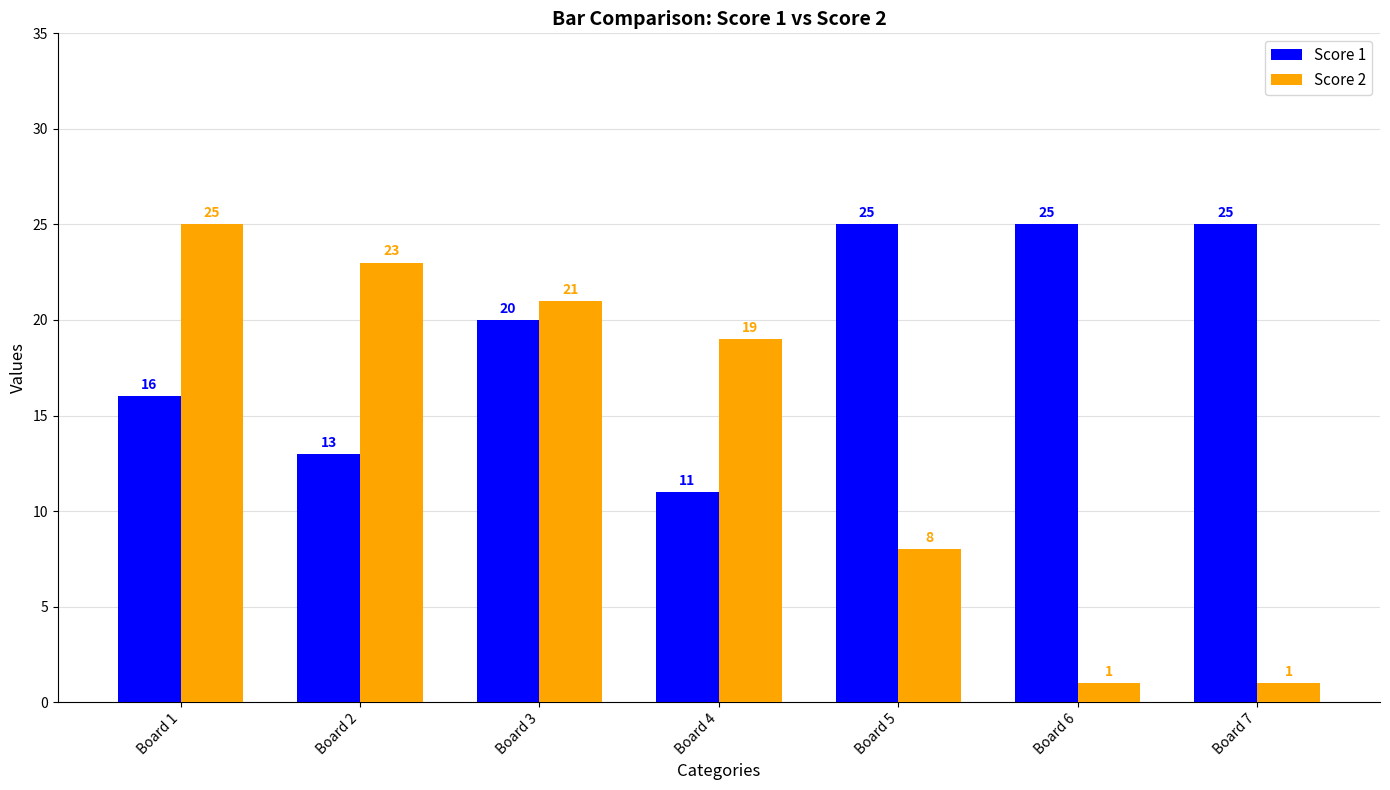

Reading right to left, extract all data points from this chart.

Score 1: 25	25	25	11	20	13	16
Score 2: 1	1	8	19	21	23	25